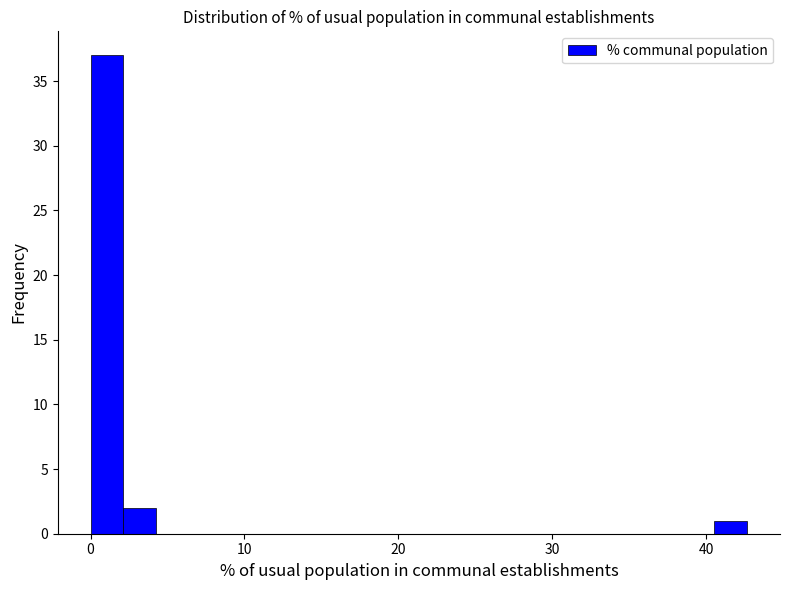

Around what value on the x-axis is the tallest bar? Give the approximate position of its centre, as read against the axis.

1